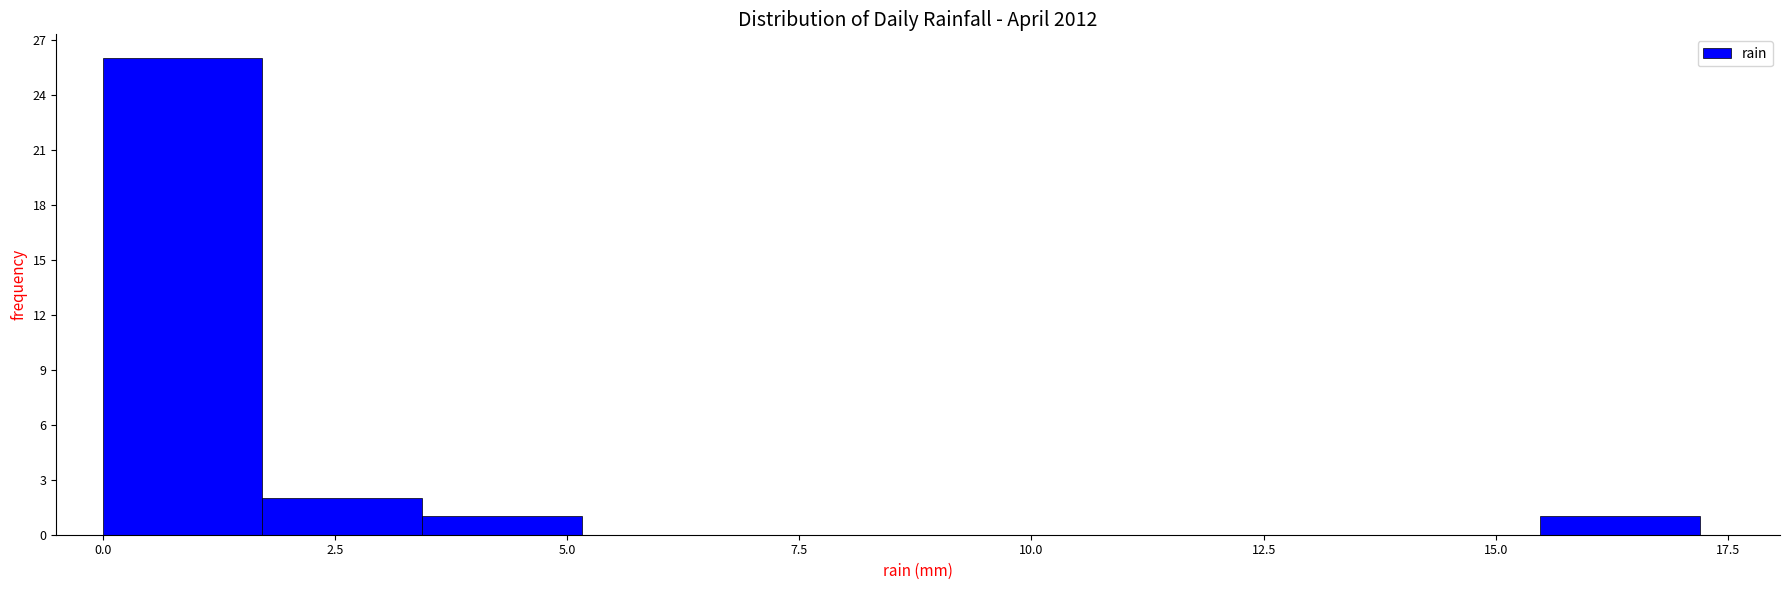

Around what value on the x-axis is the tallest bar? Give the approximate position of its centre, as read against the axis.

1.0